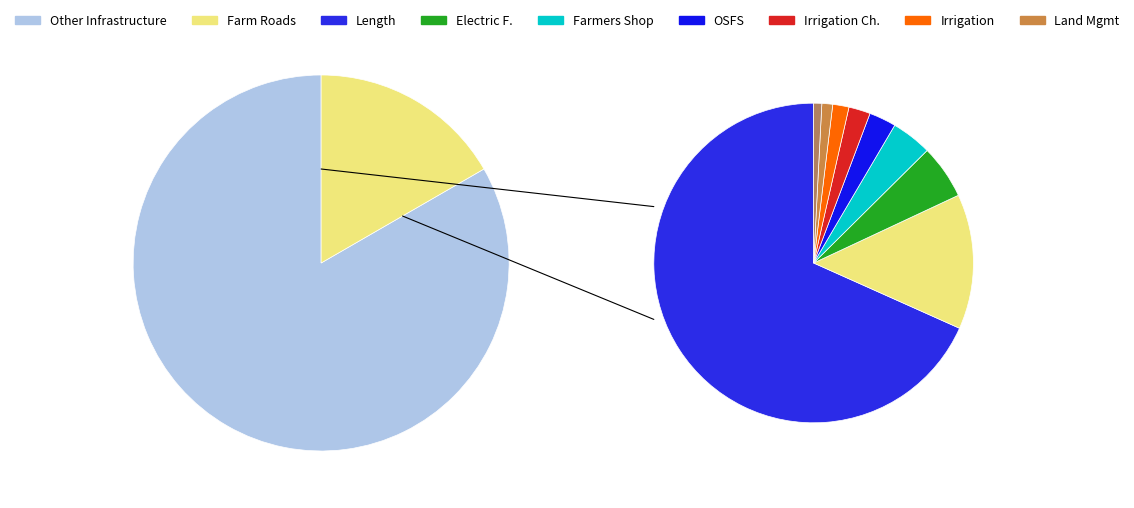

What is the change in value from Number of Farm Roads to Sustainable Land Management?

-5